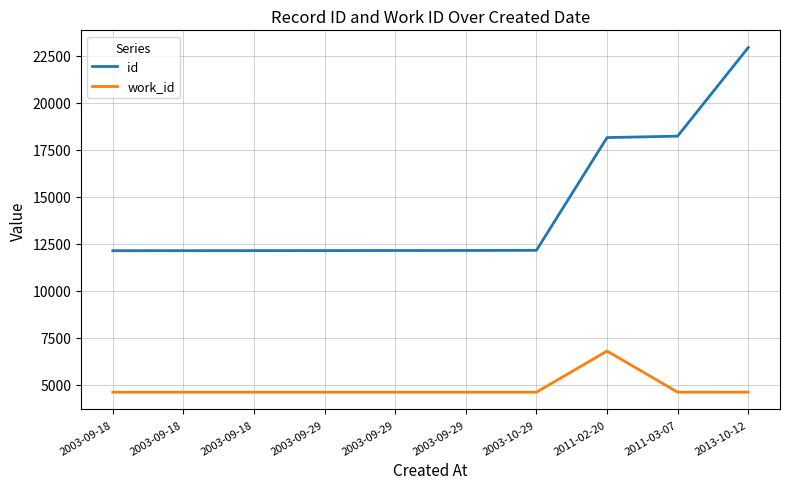

How many interior local peaks does the work_id series have?

1